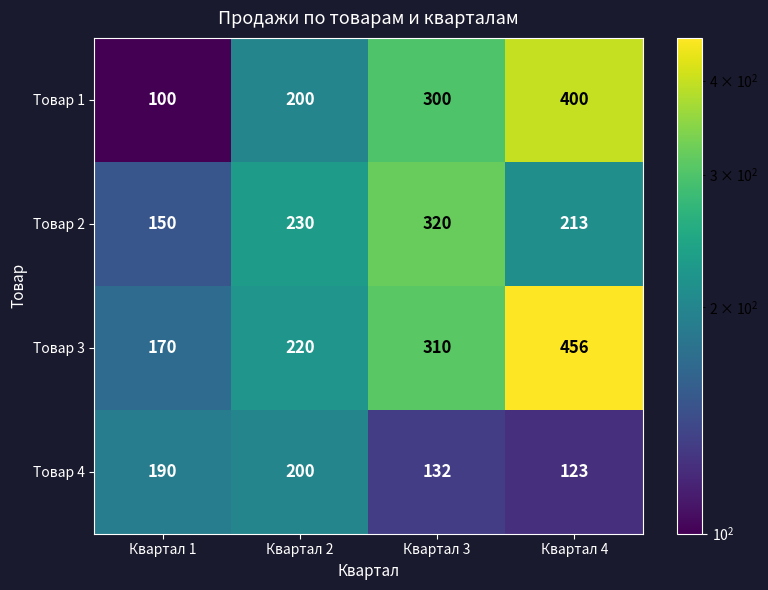

Reading left to right, extract all data points from this chart.

Товар 1: Квартал 1=100	Квартал 2=200	Квартал 3=300	Квартал 4=400
Товар 2: Квартал 1=150	Квартал 2=230	Квартал 3=320	Квартал 4=213
Товар 3: Квартал 1=170	Квартал 2=220	Квартал 3=310	Квартал 4=456
Товар 4: Квартал 1=190	Квартал 2=200	Квартал 3=132	Квартал 4=123